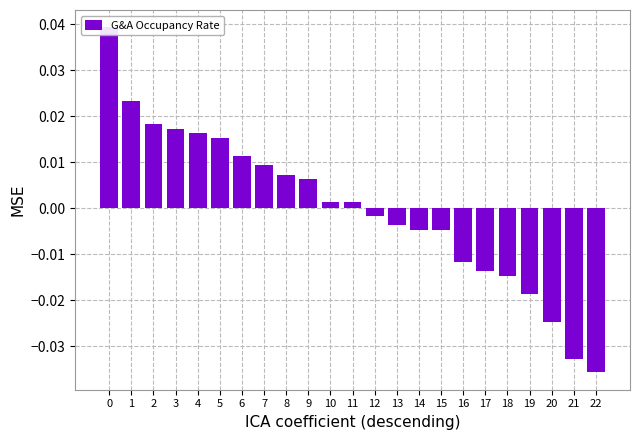

Reading left to right, transcribe all the data shown in this chart.

0=0.0	1=0.0	2=0.0	3=0.0	4=0.0	5=0.0	6=0.0	7=0.0	8=0.0	9=0.0	10=0.0	11=0.0	12=-0.0	13=-0.0	14=-0.0	15=-0.0	16=-0.0	17=-0.0	18=-0.0	19=-0.0	20=-0.0	21=-0.0	22=-0.0